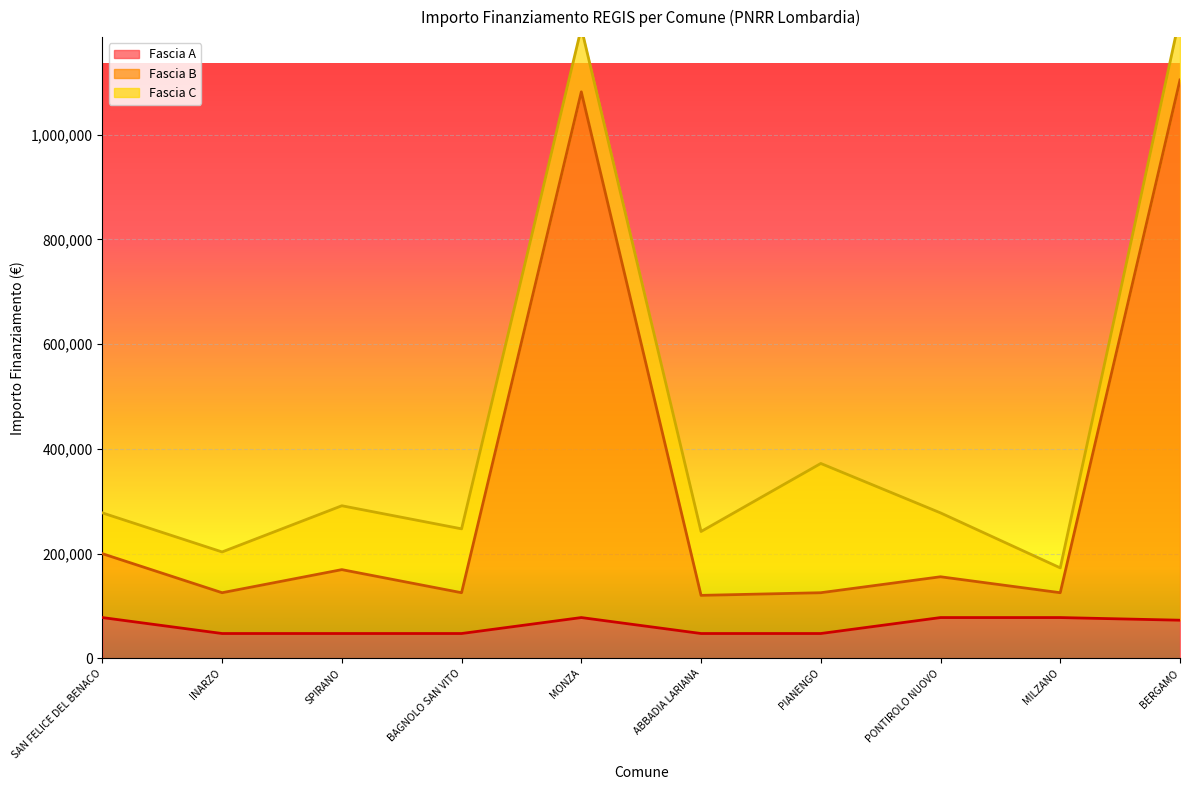

True or false: Fascia A has a value of 72044 at ABBADIA LARIANA.

False